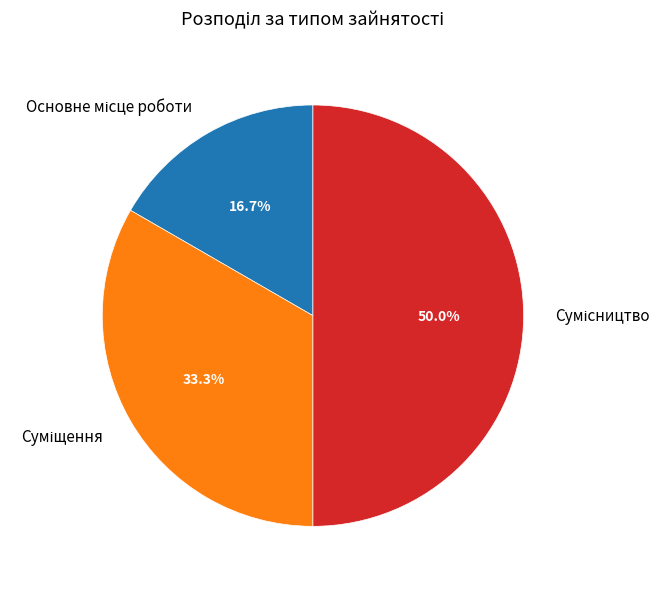

True or false: Сумісництво accounts for 43% of the total.

False